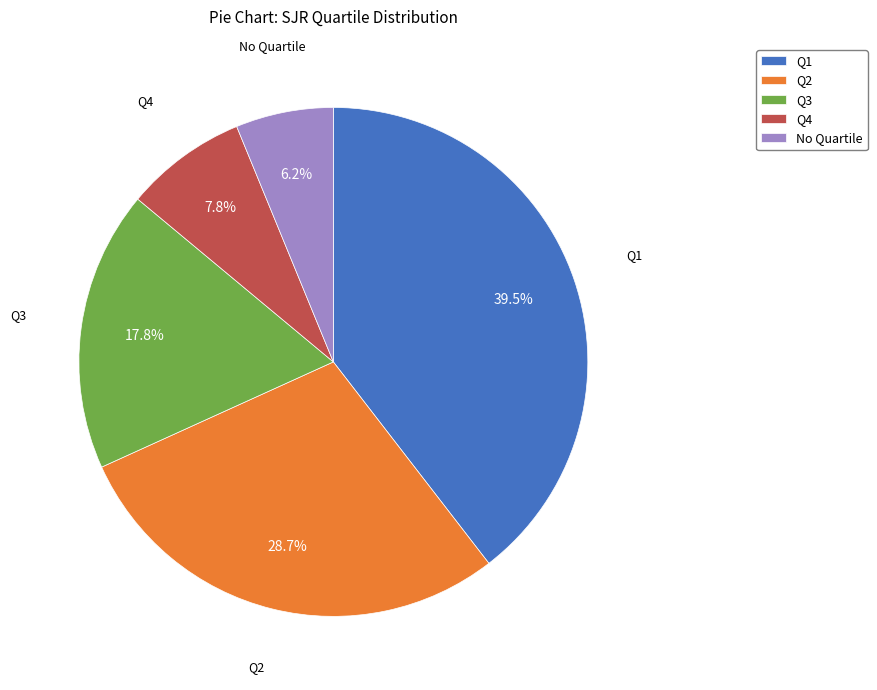

What is the ratio of the value at Q2 to the value at No Quartile?

4.6